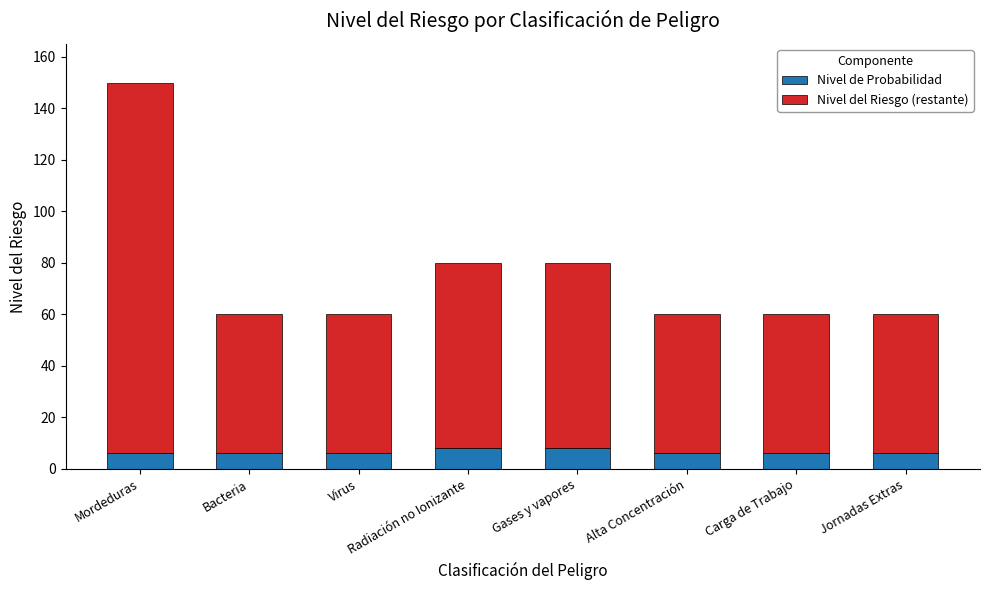

Count the number of data series in this chart.

2